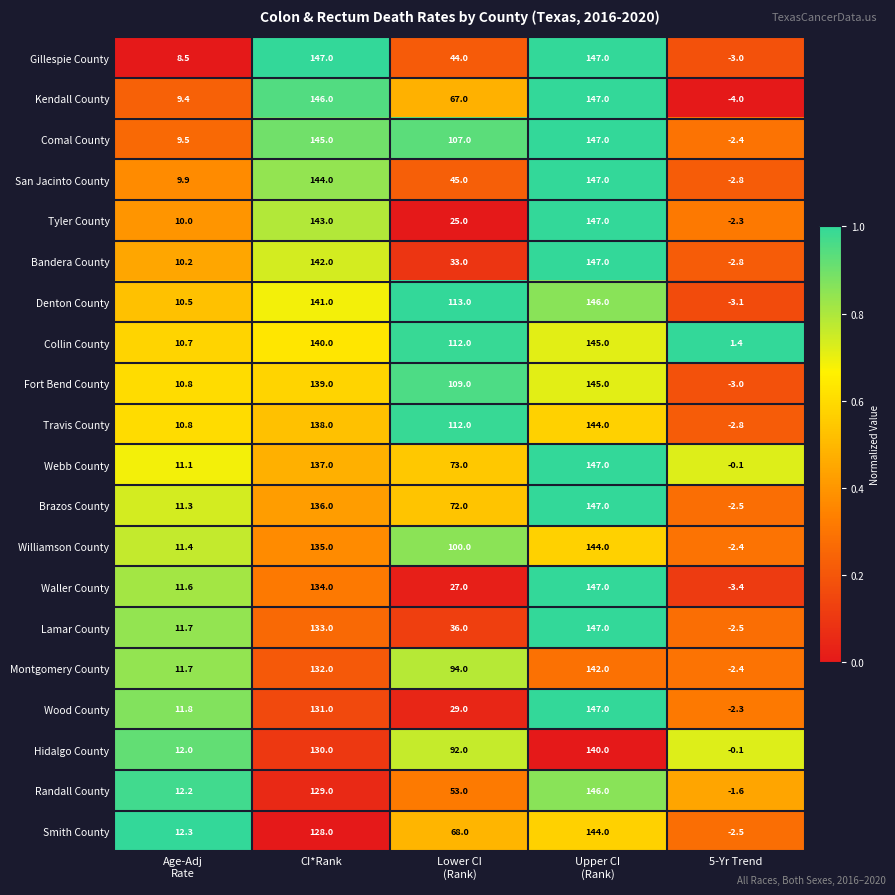

How many distinct data groups are displayed?

20